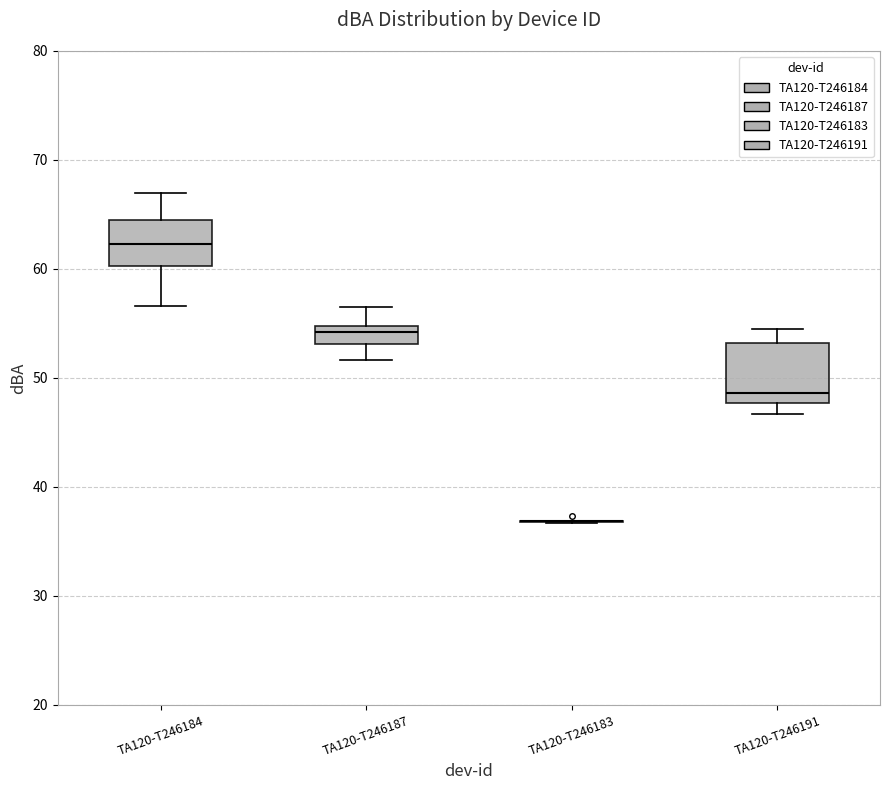

Reading left to right, read every box against the y-axis: the position of its median line, the range the box covers, and the ends of its whiskers. The values are not printed on the chart, so give them approximately, as read against the axis.

TA120-T246184: median 62, box 60 to 64, whiskers 57 to 67
TA120-T246187: median 54, box 53 to 55, whiskers 52 to 57
TA120-T246183: box collapsed to a line at 37, whiskers 37 to 37
TA120-T246191: median 49, box 48 to 53, whiskers 47 to 55